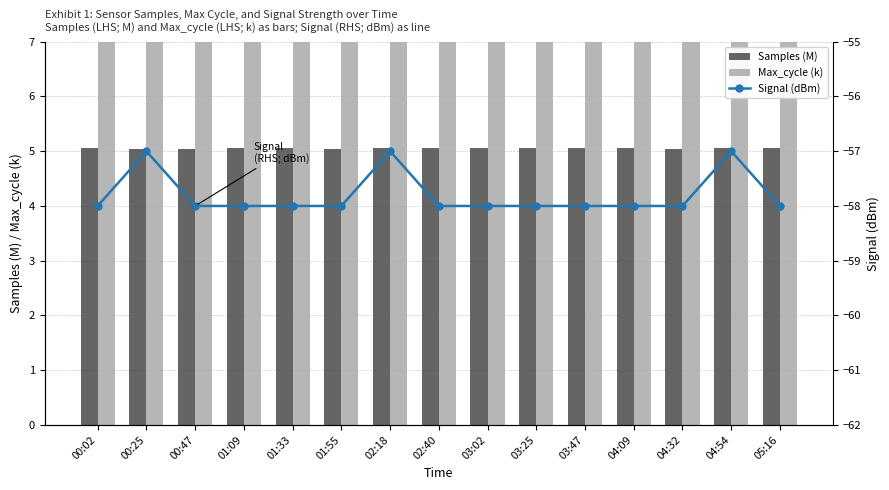

What is the label of the 5th bar from the left?

01:33